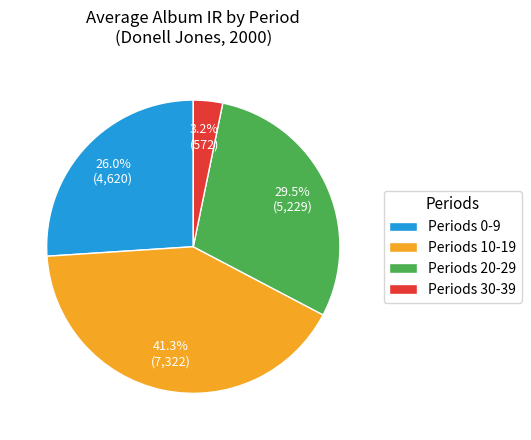

What portion of the pie excludes Periods 10-19?

58.7%